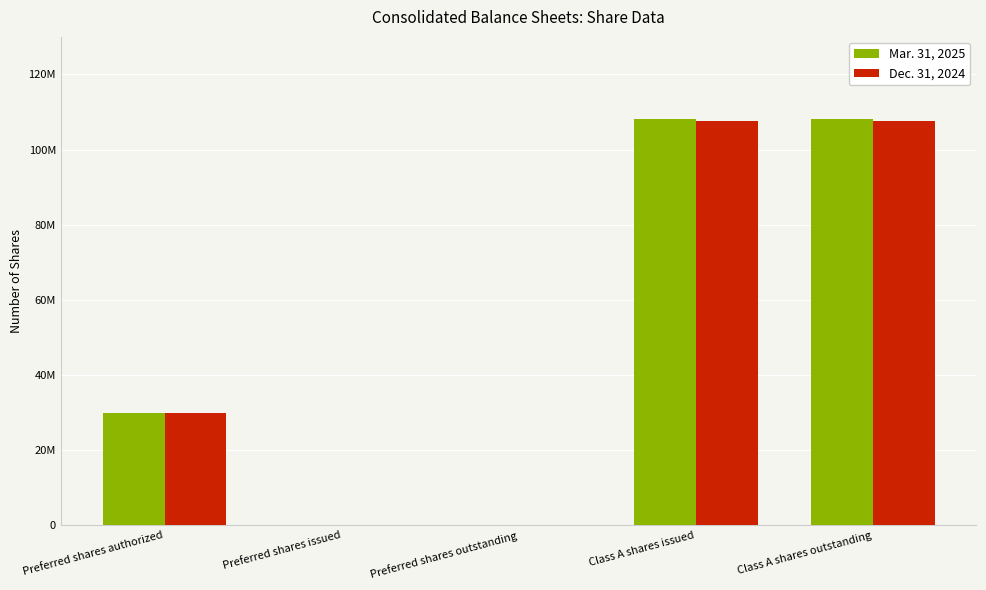

The value of Mar. 31, 2025 at Preferred shares authorized is 30000000. True or false?

True